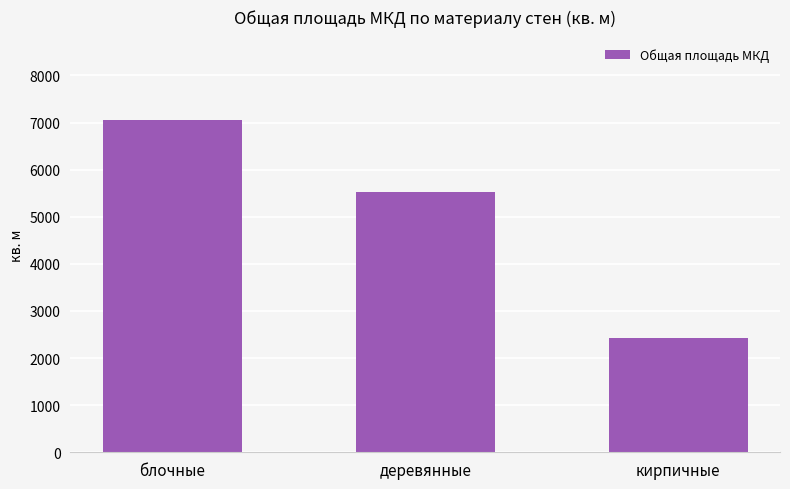

Reading left to right, extract all data points from this chart.

7059.3	5516.9	2424.2